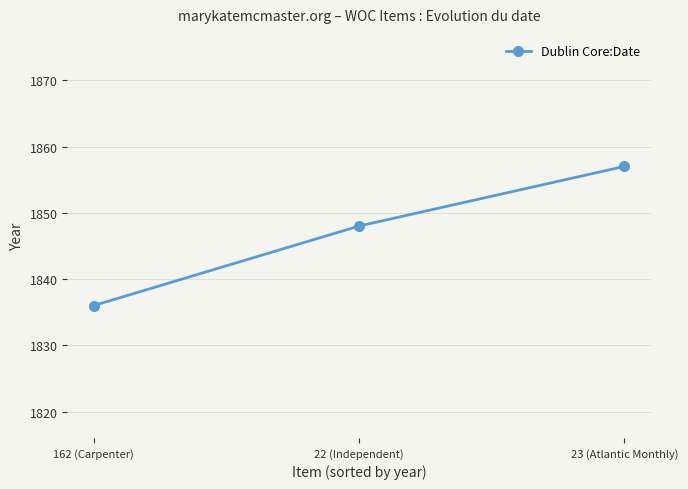

Which label corresponds to the smallest value in the chart?

162 (Carpenter)